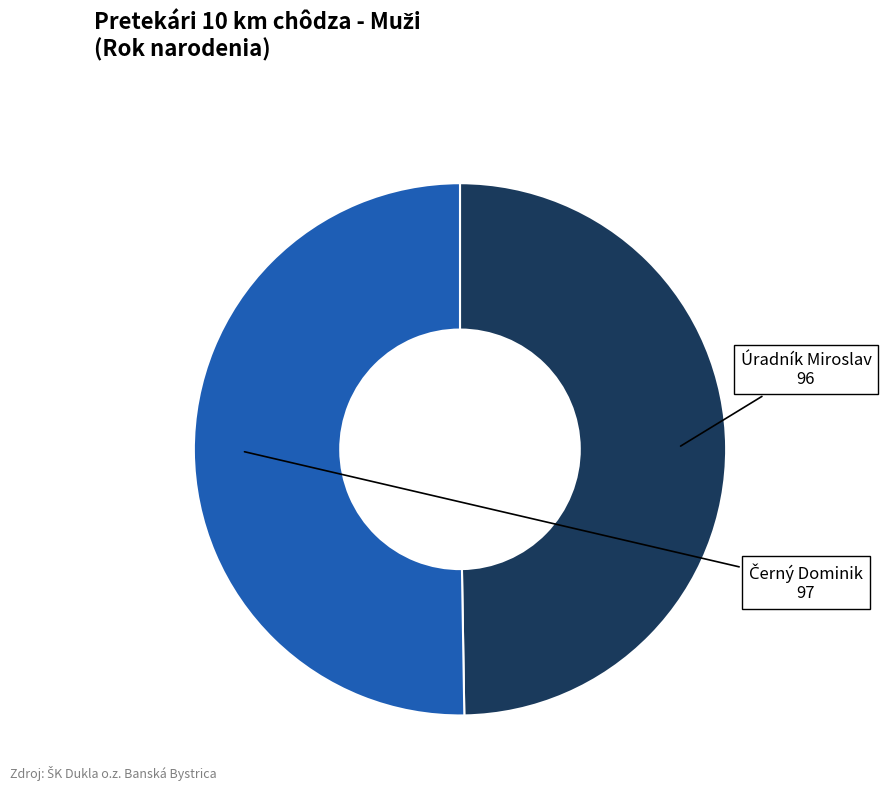

What is the smallest slice in the pie chart?

Úradník Miroslav